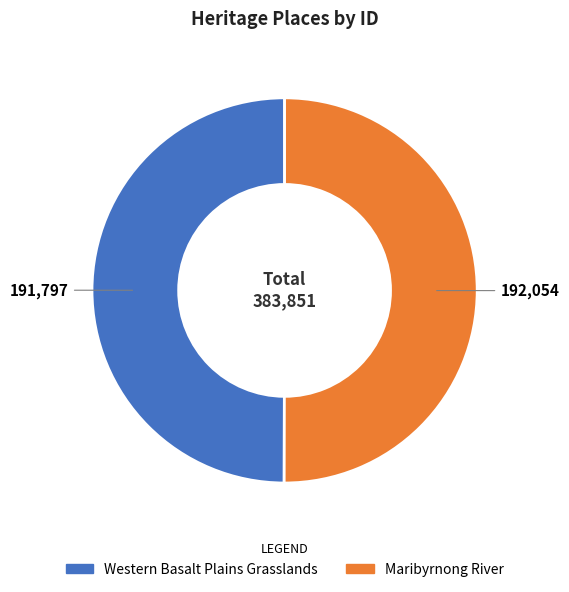

True or false: Western Basalt Plains Grasslands accounts for 50% of the total.

True